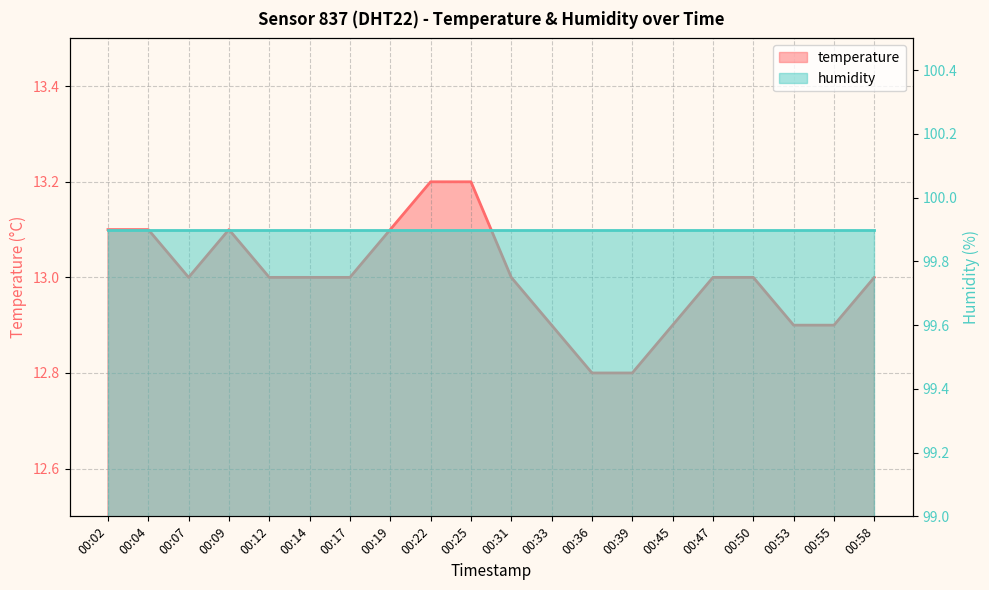

Does the chart display data point markers on the line(s)?

No